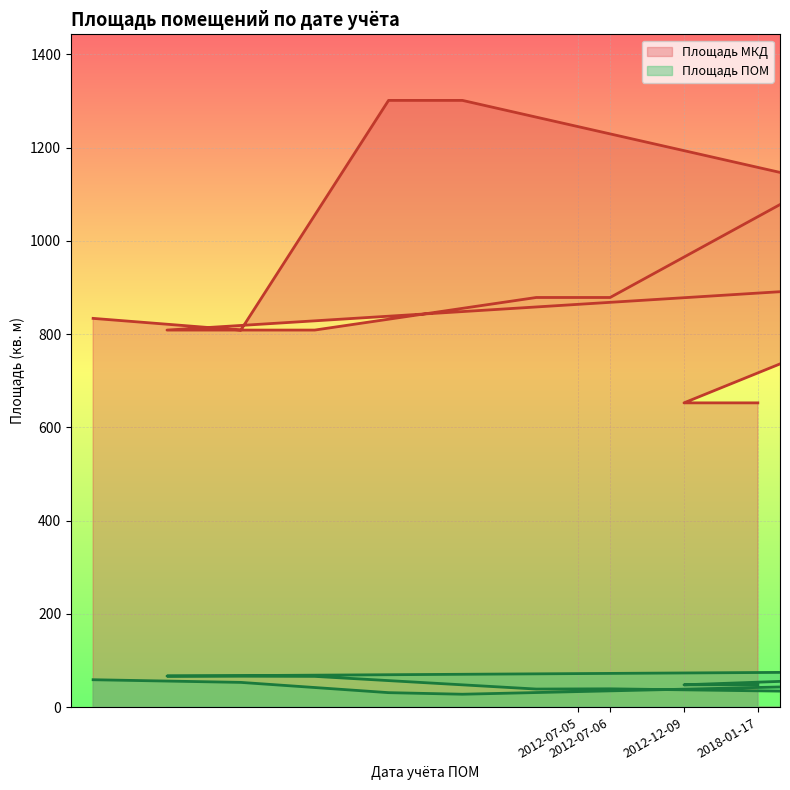

True or false: Площадь ПОМ and Площадь МКД cross at least once.

False